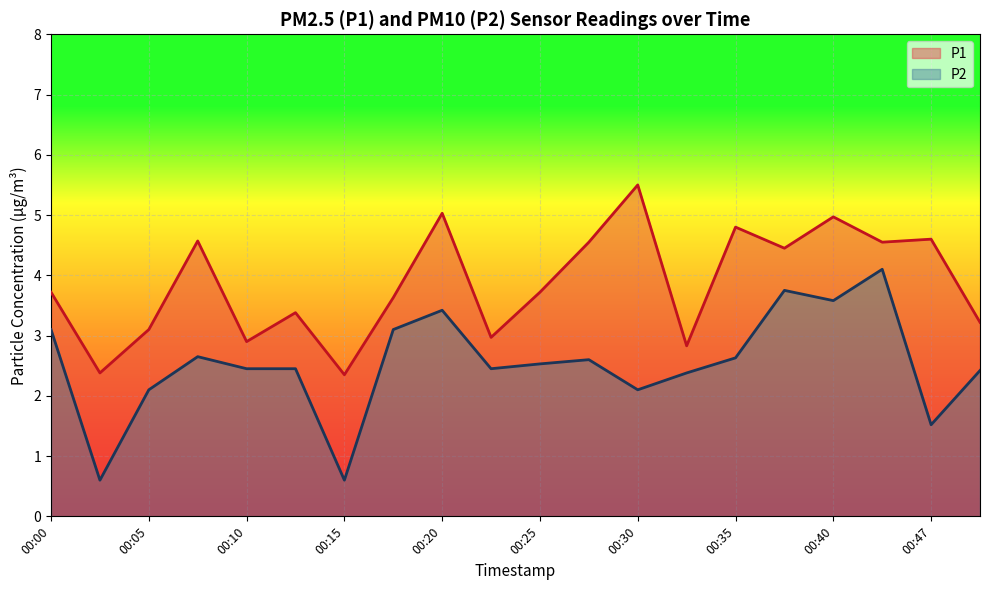

At 00:12, list the series in order from smallest to largest.

P2, P1